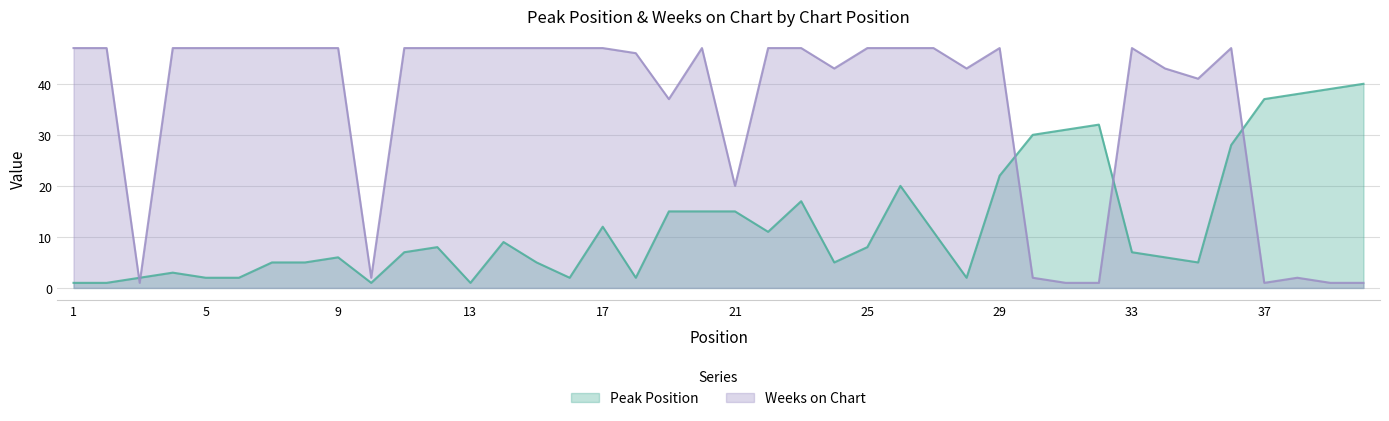

Which label corresponds to the largest value in the chart?

1